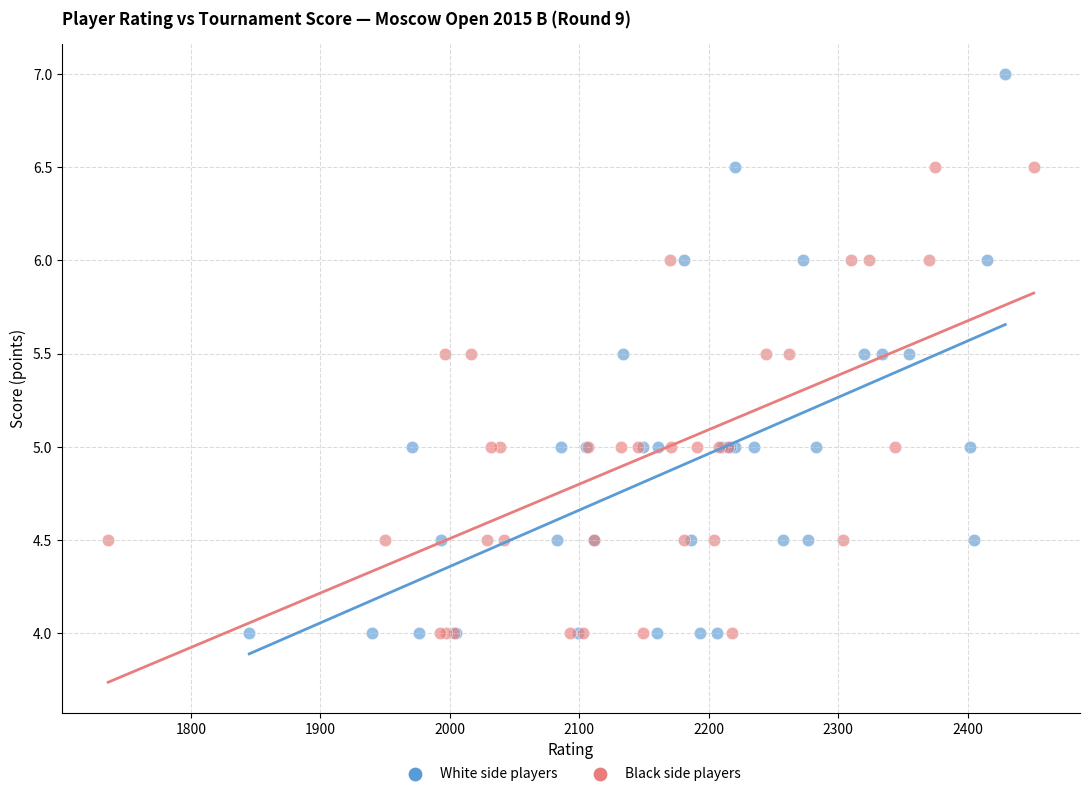

Which series has the largest Y range (max minus min)?

White side players